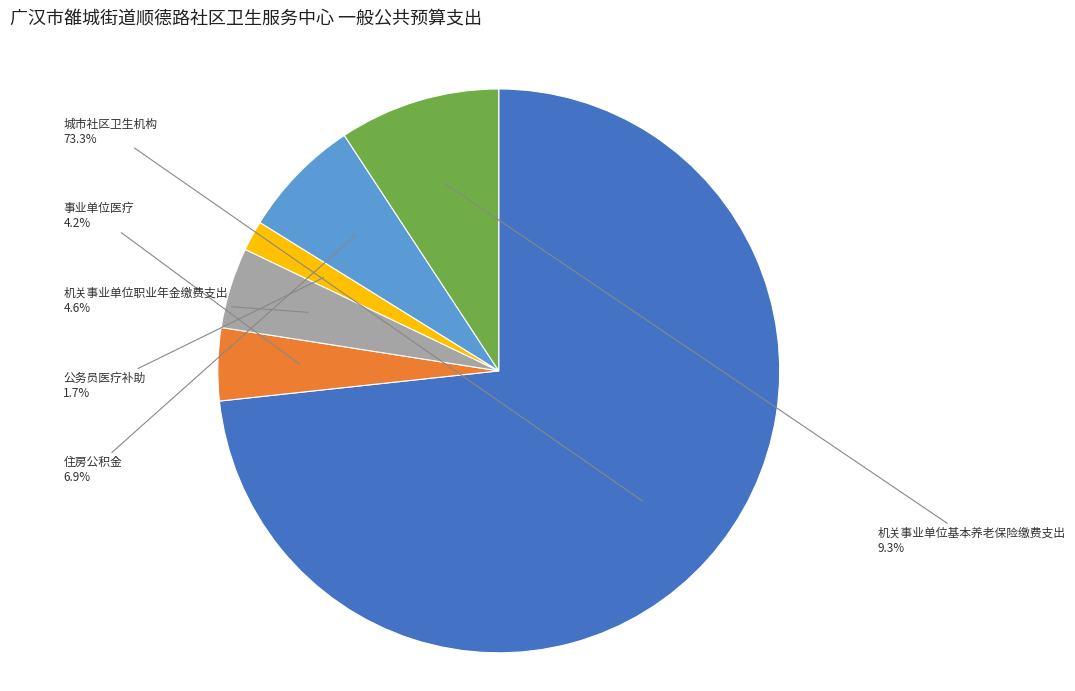

Is there a majority slice in this chart?

Yes